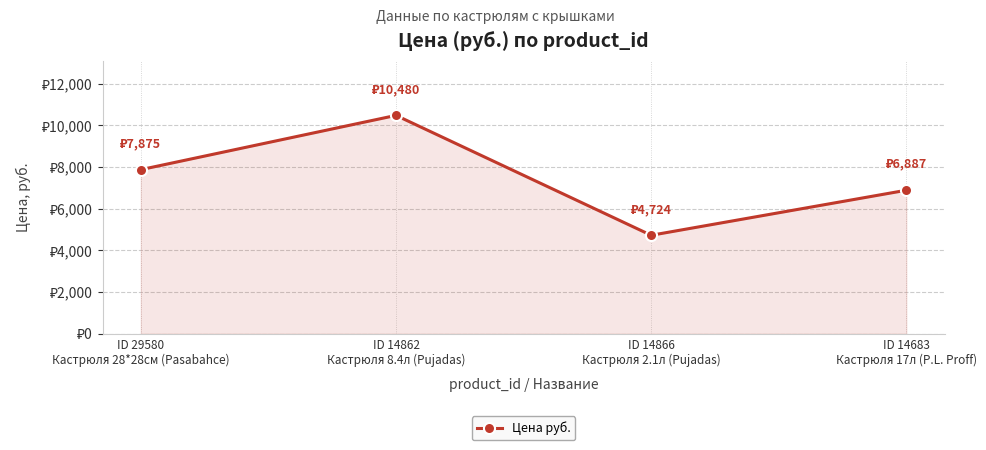

Does the chart have visible grid lines?

Yes